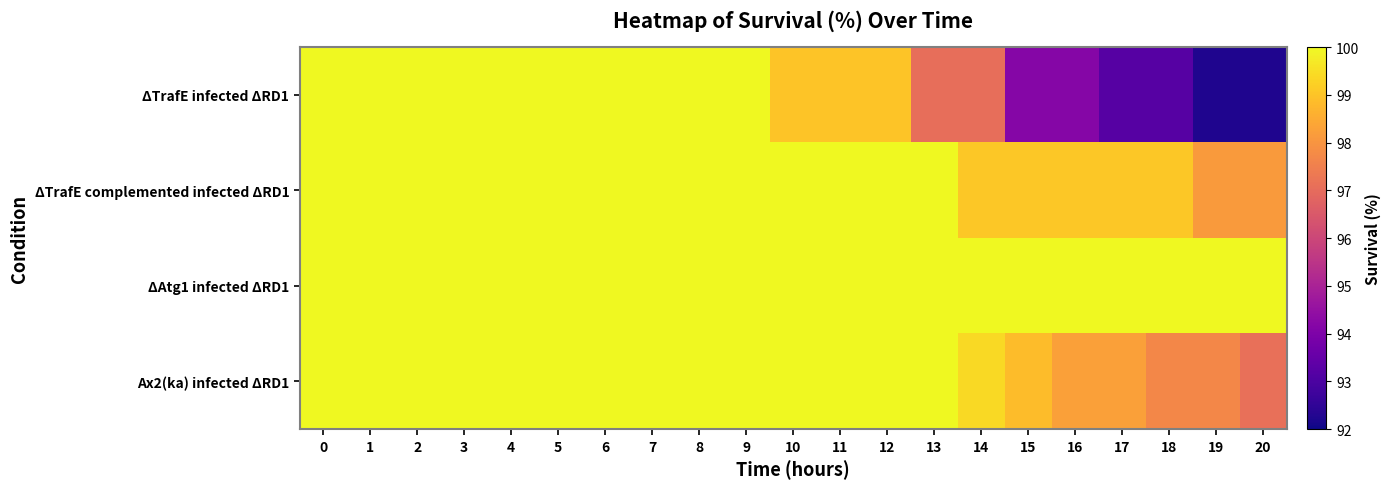

Count the number of categories in the chart.

21